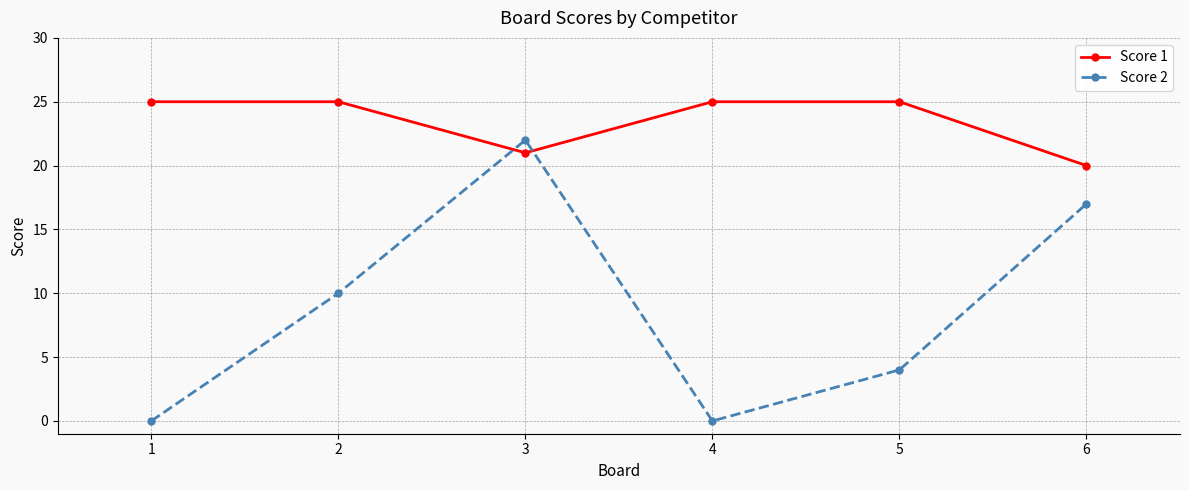

How many series are shown in this chart?

2